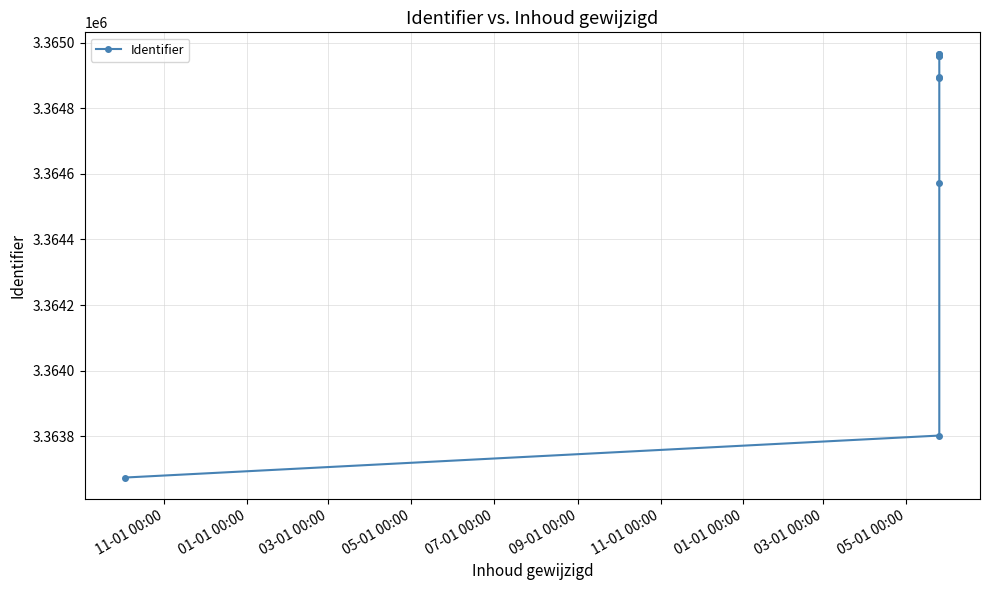

What is the minimum value shown in the chart?

3363674